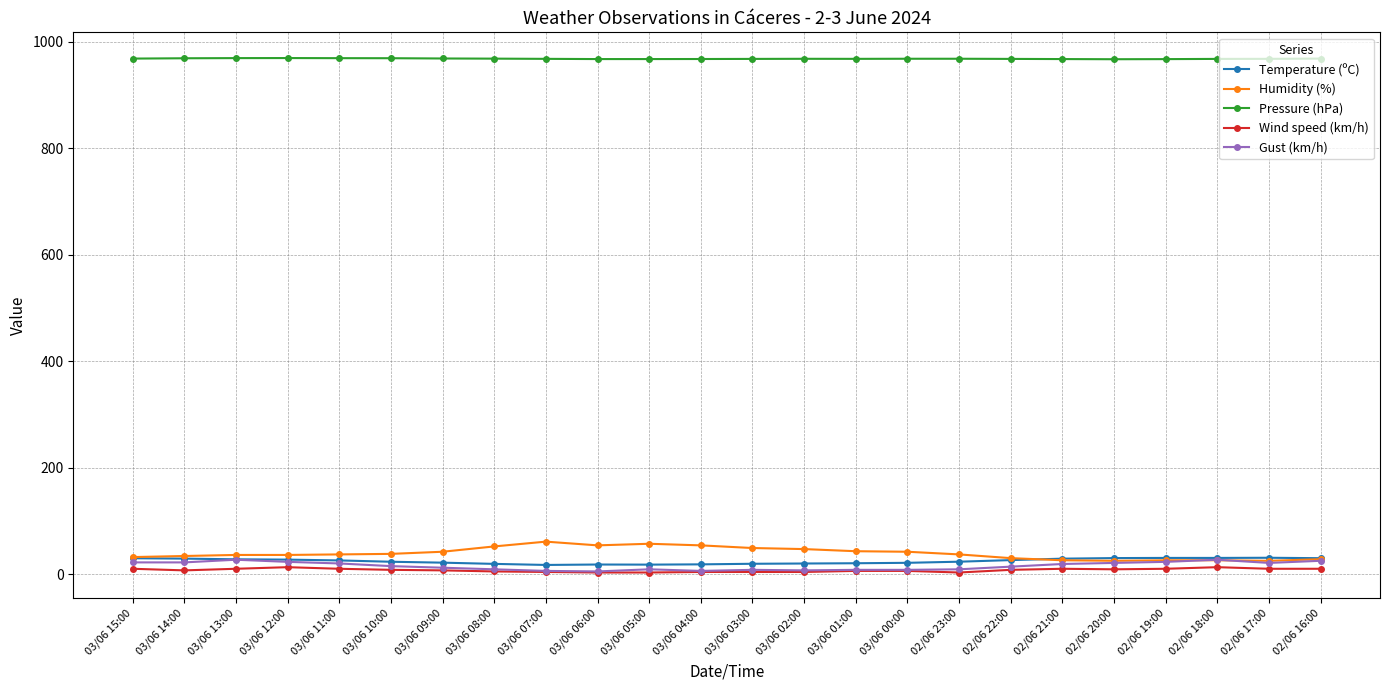

What is the value of the Wind speed (km/h) point at the 21st from the left?

10.0